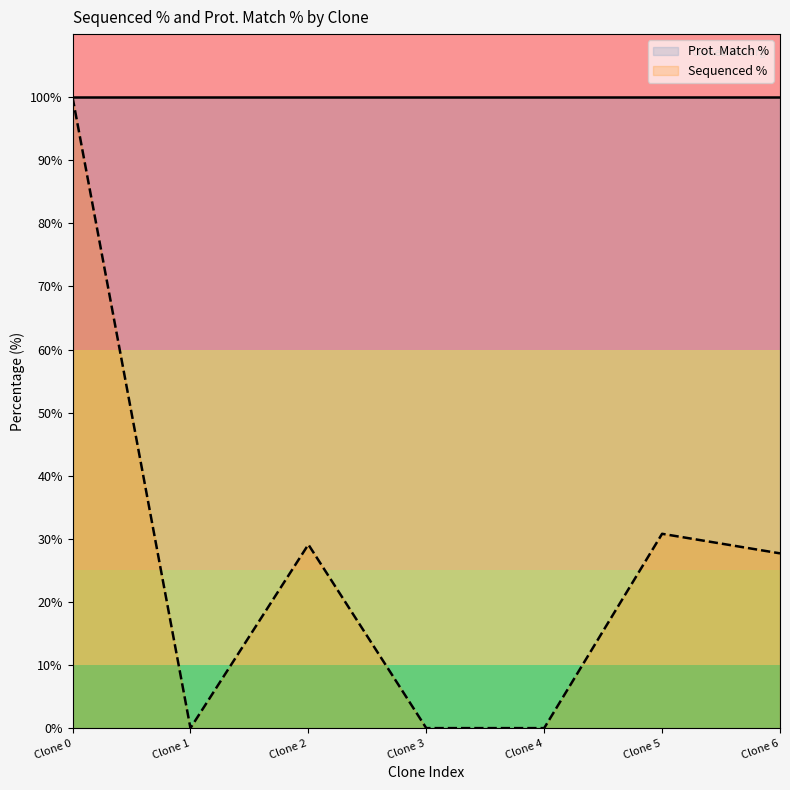

List the series in order of their overall mean, highest first.

Prot. Match %, Sequenced %